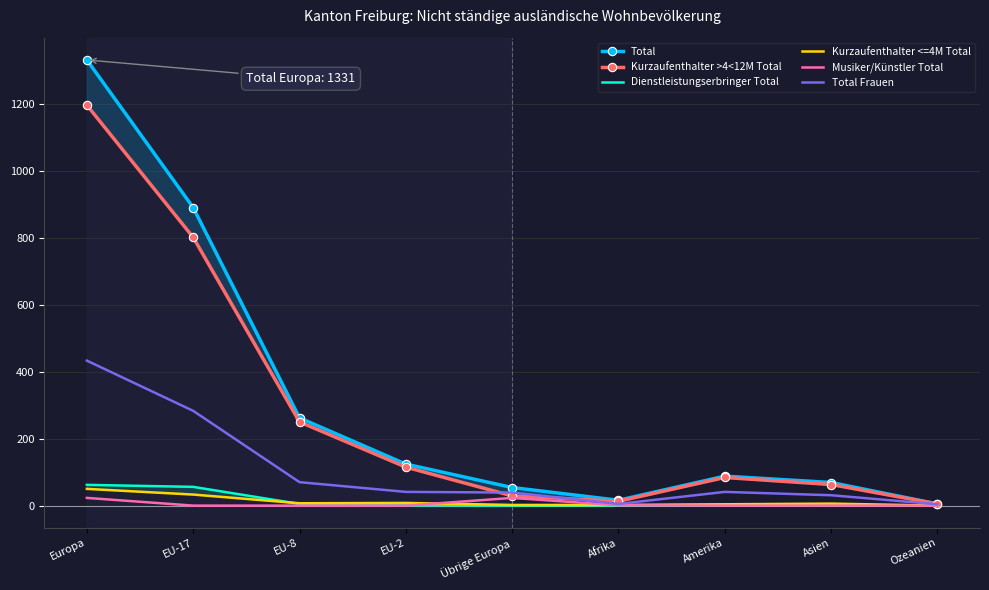

What is the label of the 8th point from the right?

EU-17